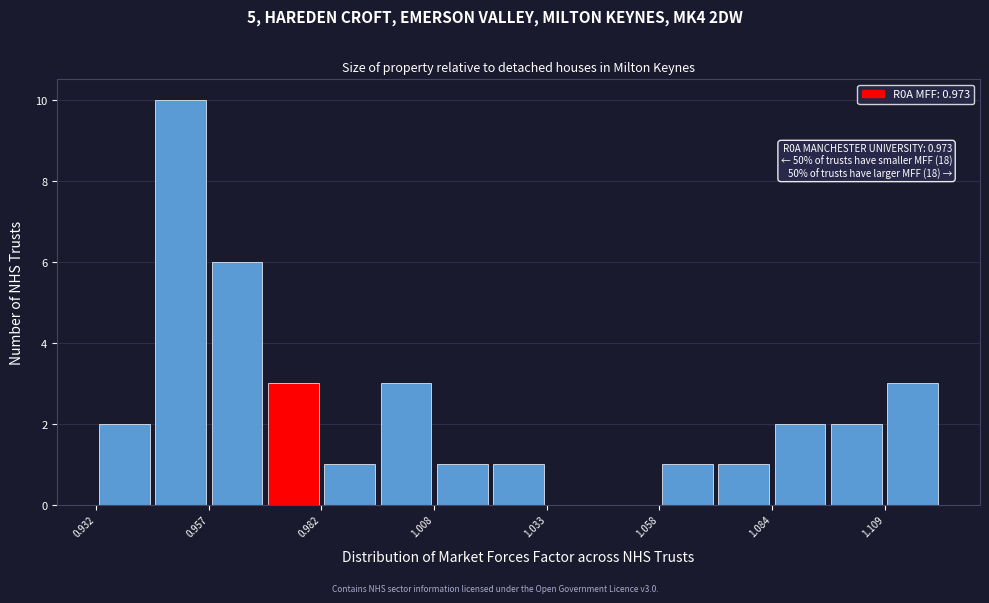

Read against the x-axis, roughly where is the centre of the tallest bar?

0.950